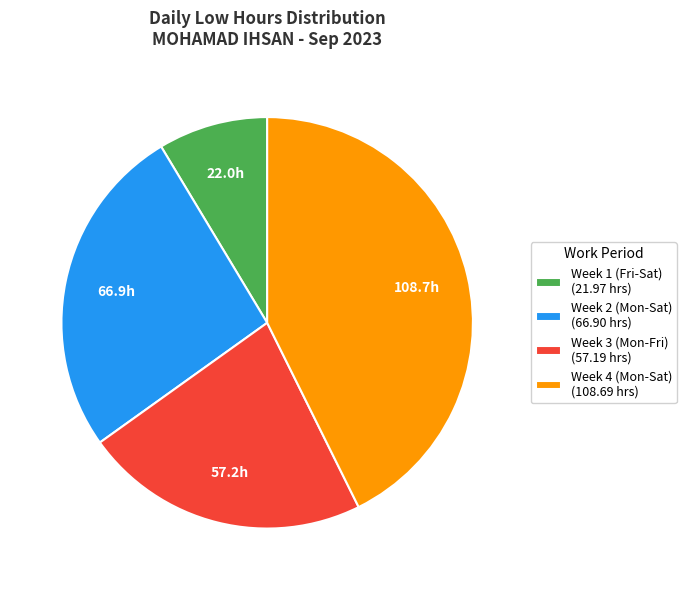

Does any single category account for the majority?

No